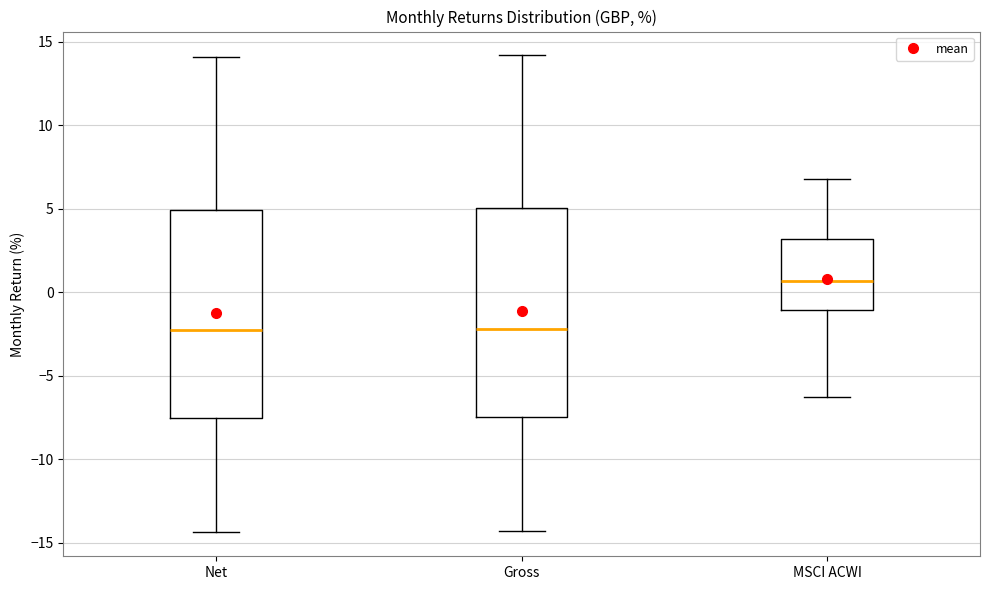

Where is the lower edge of the box for Net on the y-axis? The values are not printed on the chart, so give them approximately, as read against the axis.

-7.5